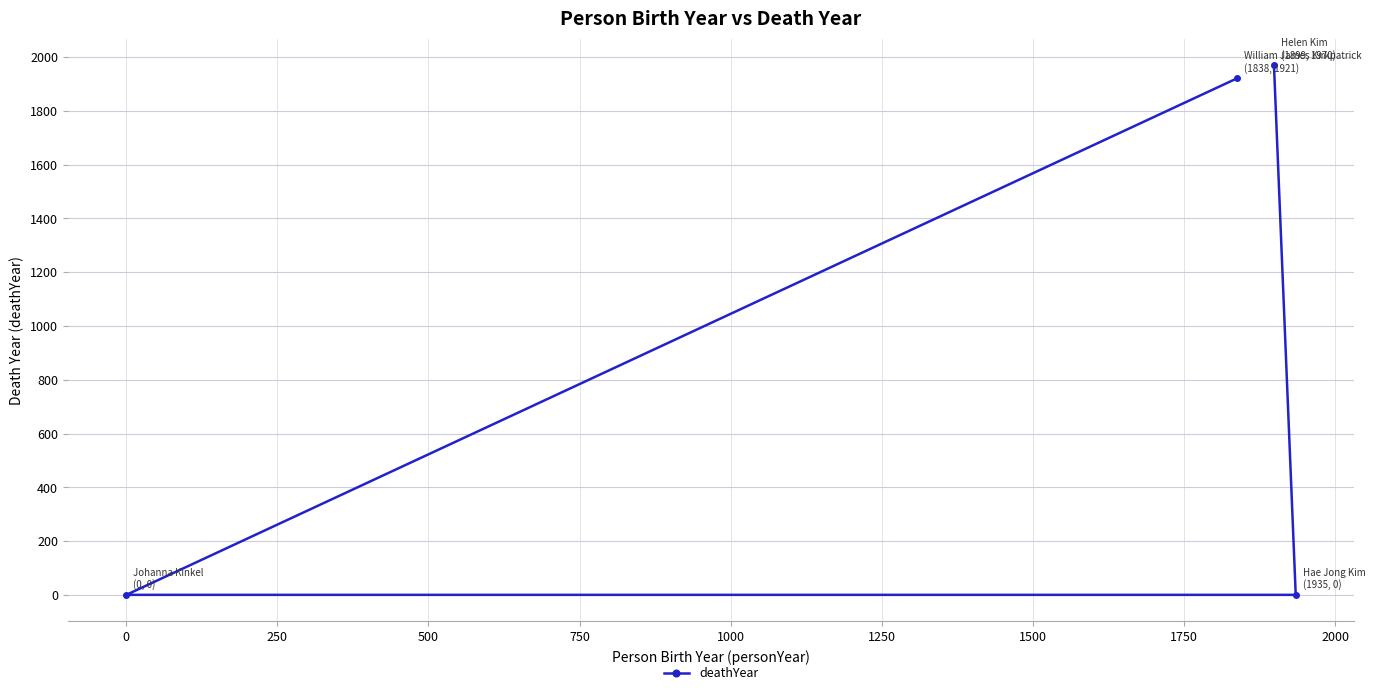

How many values exceed 1921?

1